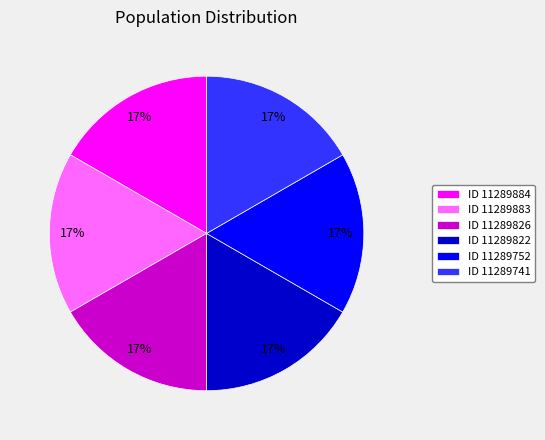

What is the ratio of the value at ID 11289741 to the value at ID 11289822?

1.0